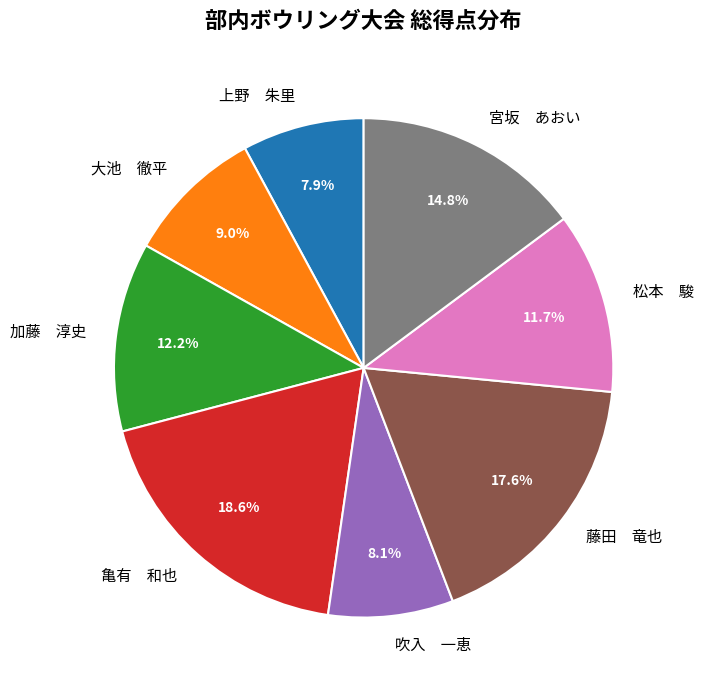

Which category has the biggest portion of the pie?

亀有 和也